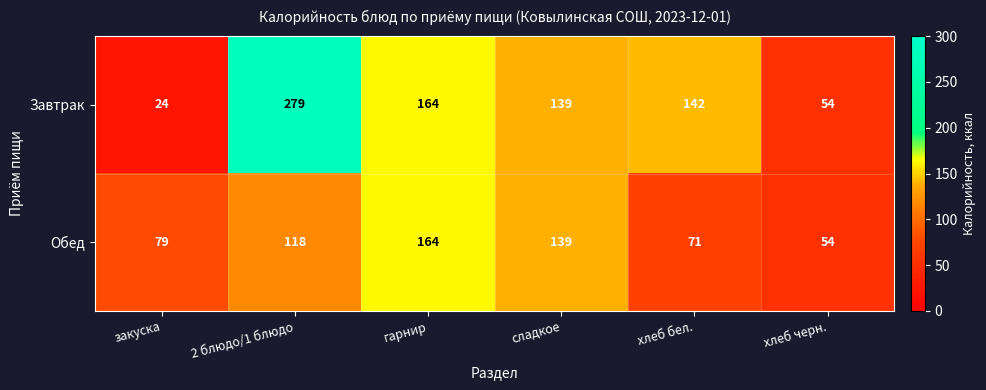

At how many categories does at least one series exceed 237?

1